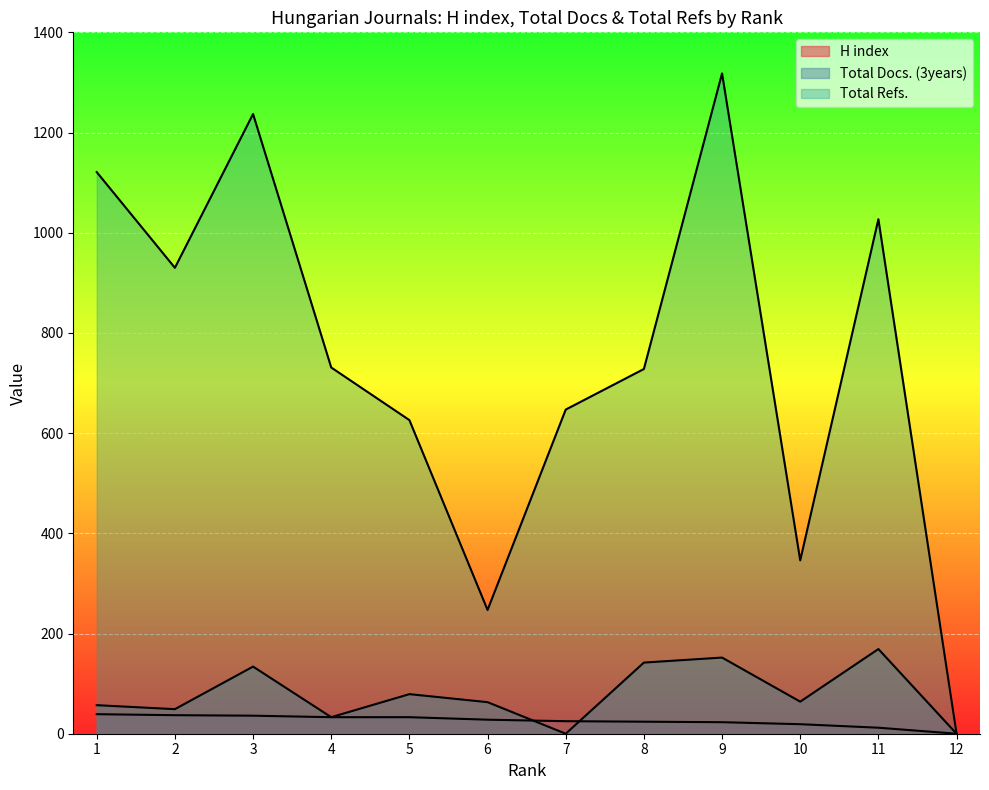

True or false: Total Docs. (2001) and Total Refs. intersect in this chart.

False